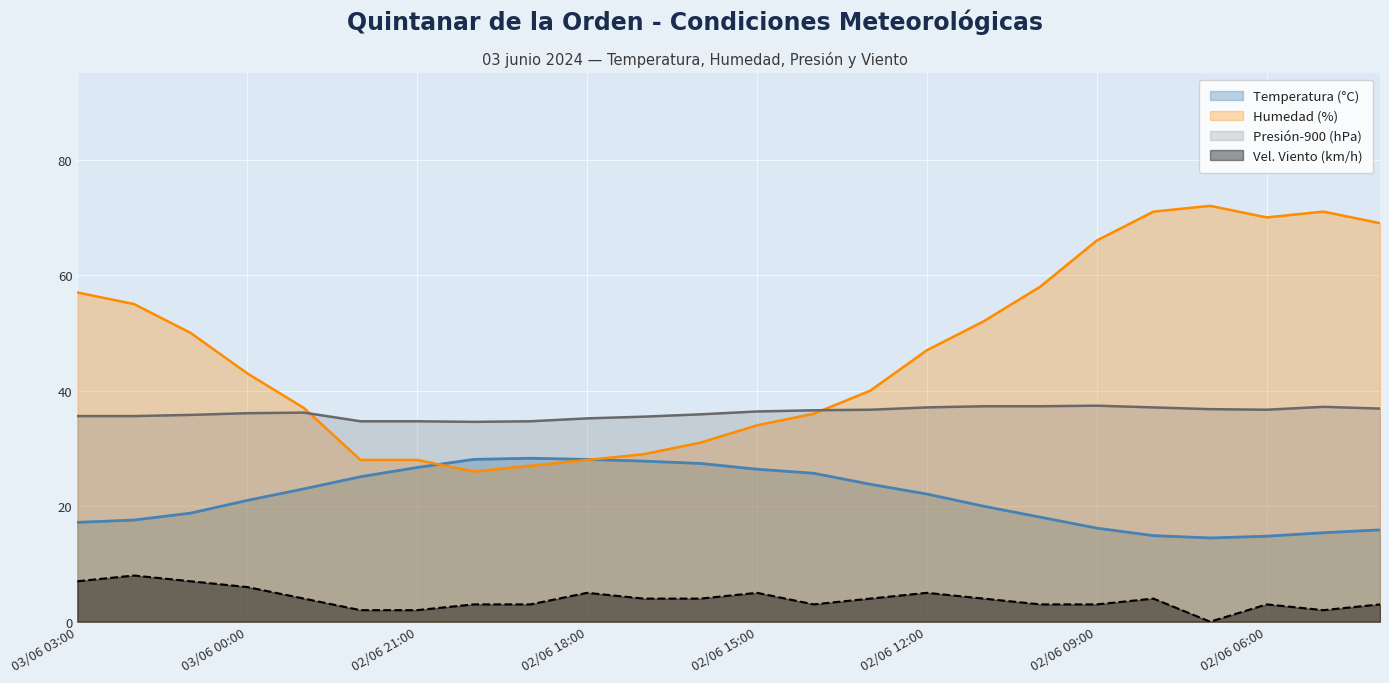

What is the maximum value for Humedad (%)?

72.0